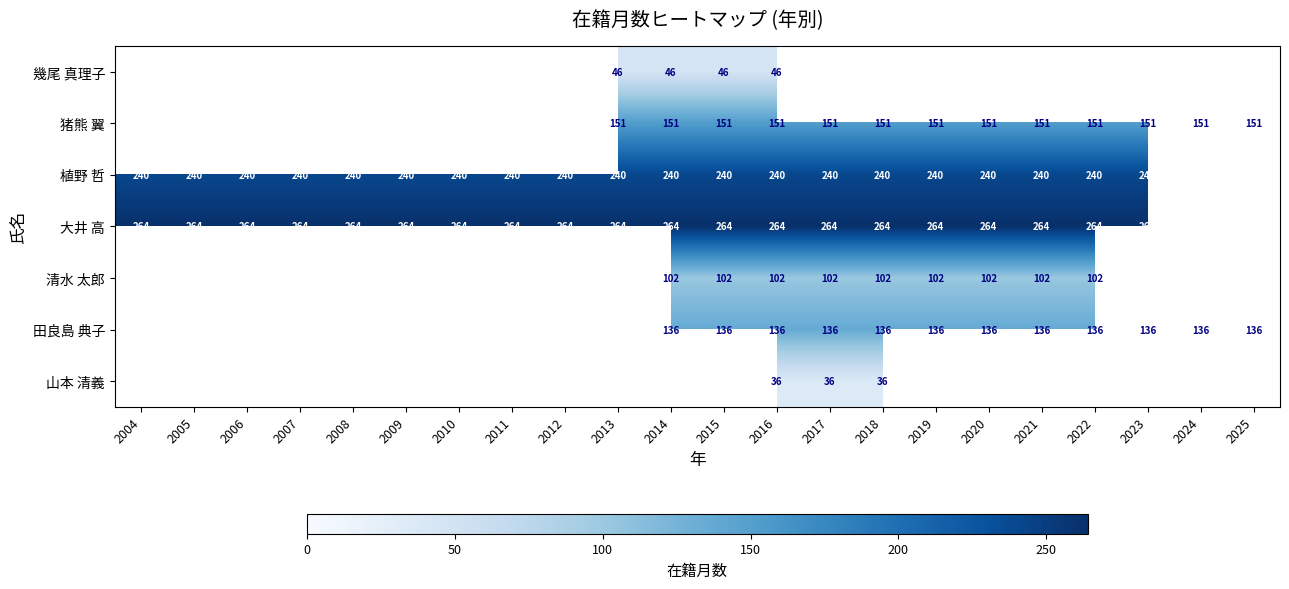

Is it true that 大井 高 equals 165 at 2006?

False